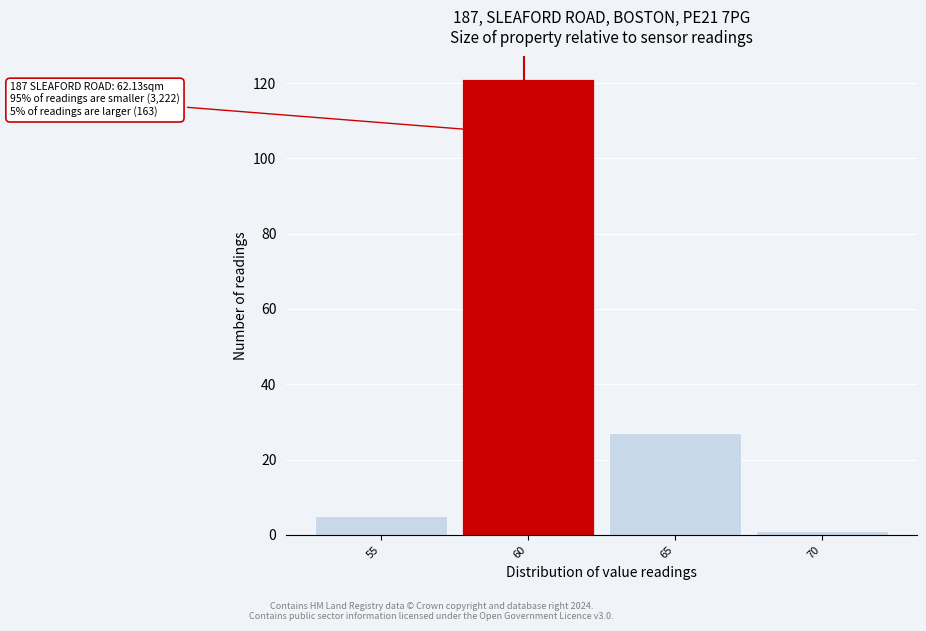

Reading left to right, transcribe all the data shown in this chart.

5	121	27	1